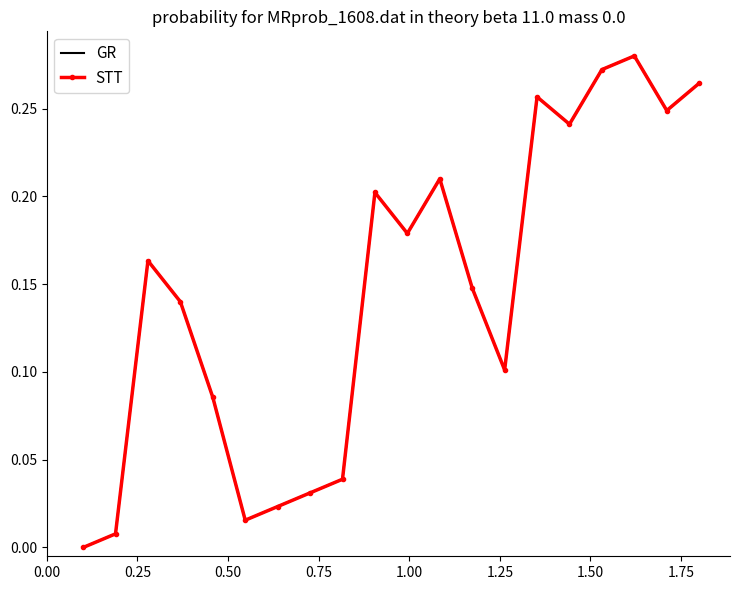

What is the maximum value for GR?

0.3